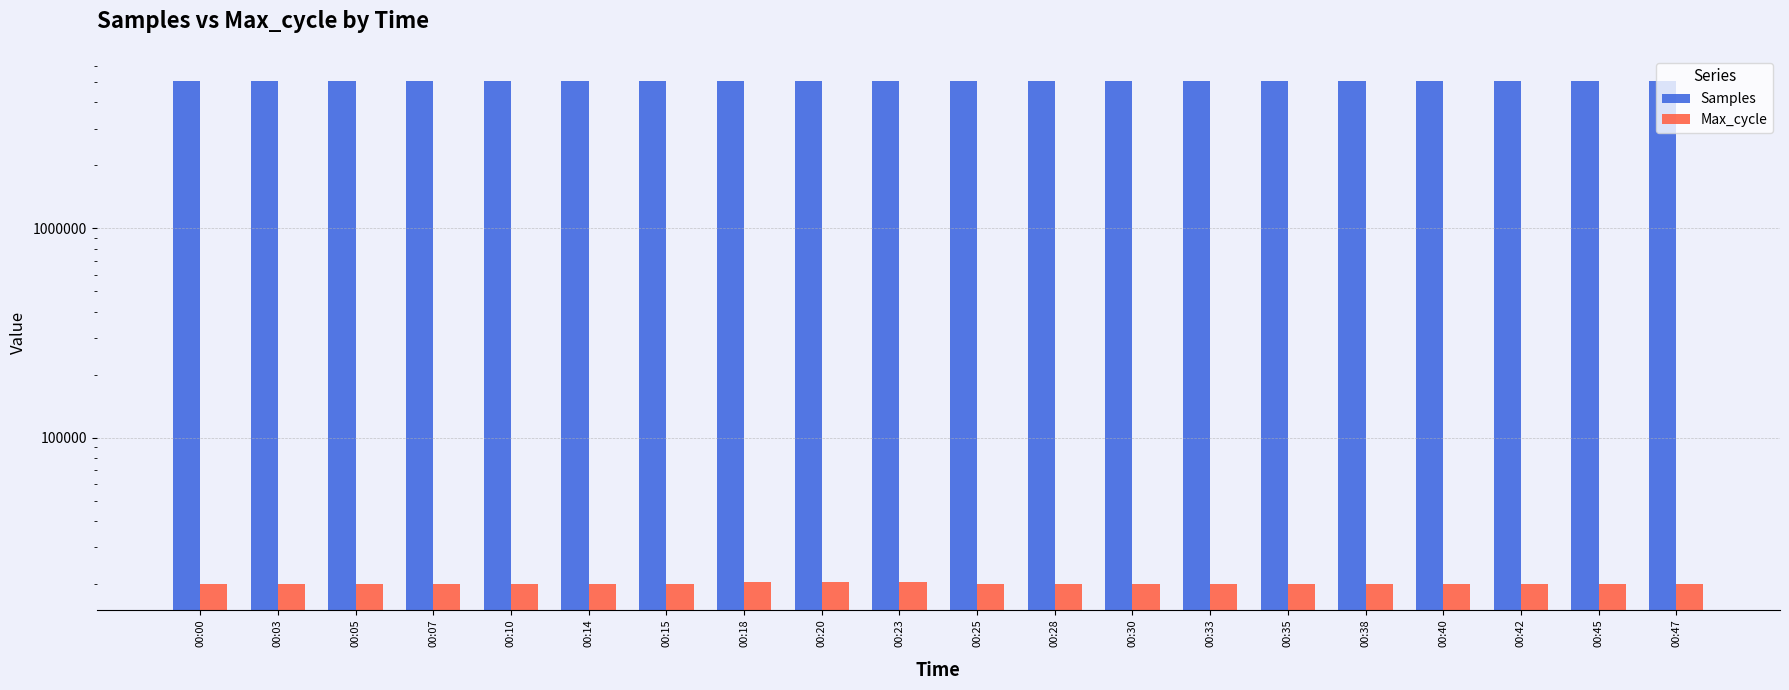

List the labels in order of Samples value, largest first.

00:23, 00:42, 00:33, 00:28, 00:20, 00:47, 00:40, 00:35, 00:14, 00:38, 00:45, 00:18, 00:25, 00:07, 00:00, 00:30, 00:15, 00:05, 00:03, 00:10